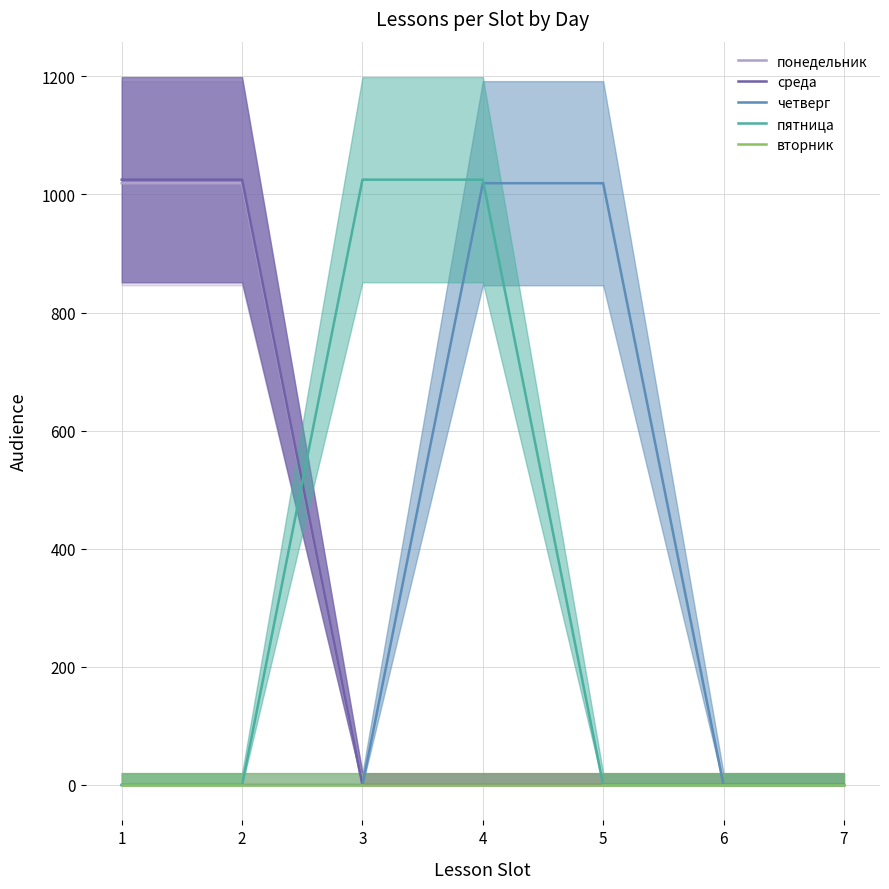

Which series has the widest spread of values?

среда